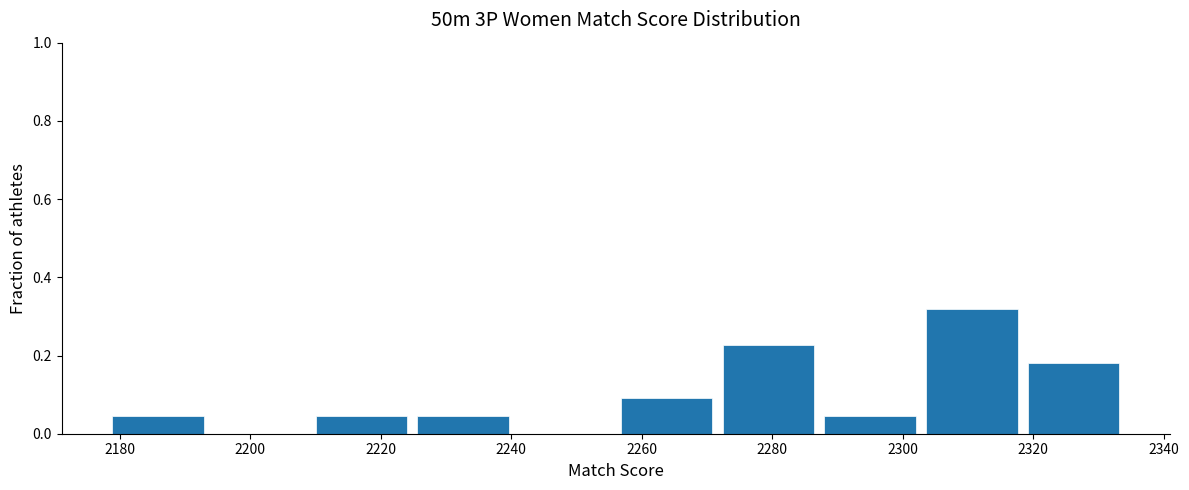

Which range on the x-axis has the tallest bar?

2302.8 to 2318.4